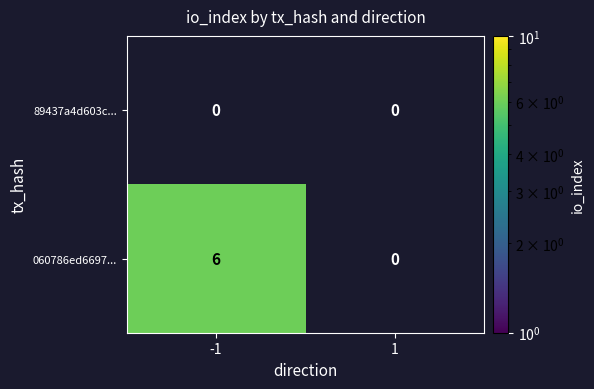

List the labels in order of 060786ed6697... value, smallest first.

-1, 1